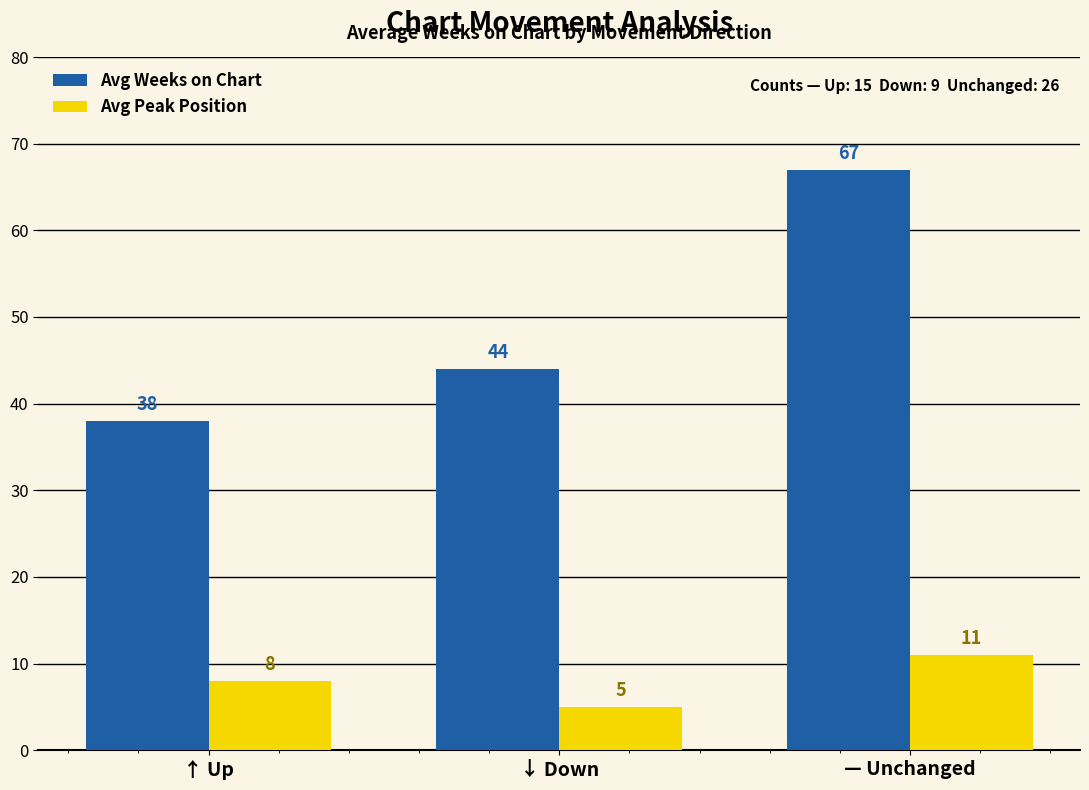

Count the number of categories in the chart.

3